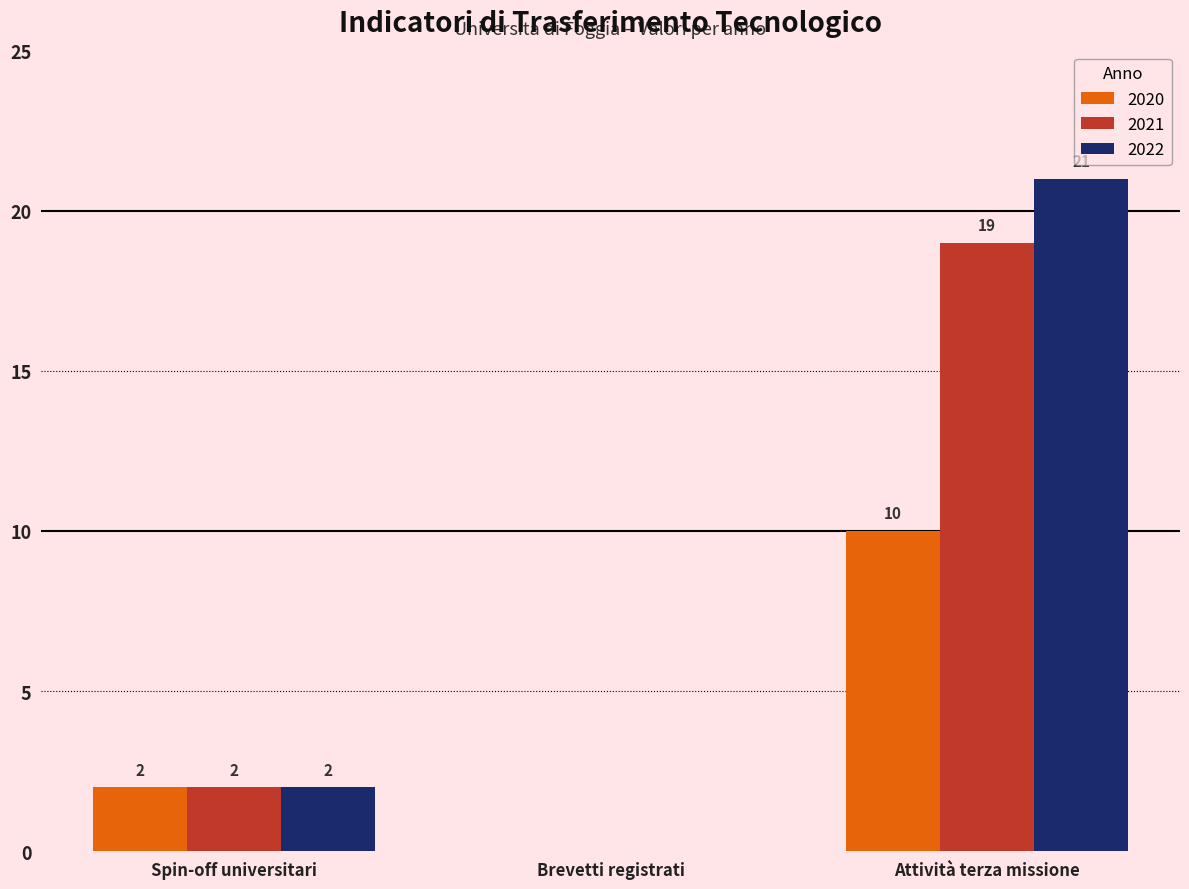

Where is 2021 nearest to the value 9?

Spin-off universitari